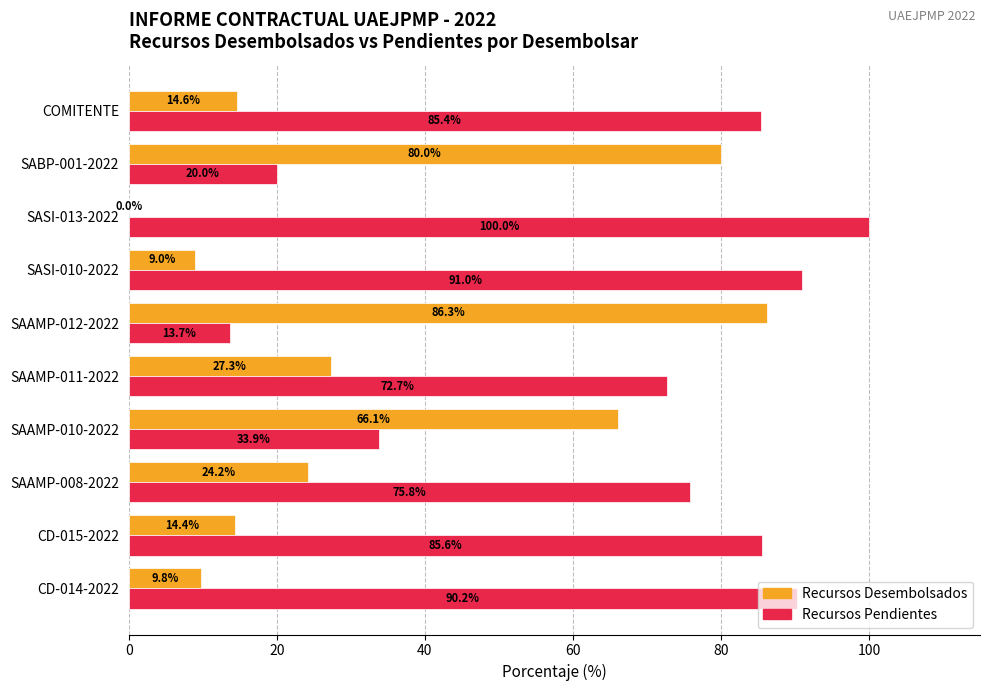

What is the sum of the Recursos Pendientes values at SAAMP-008-2022 and SASI-013-2022?

175.8